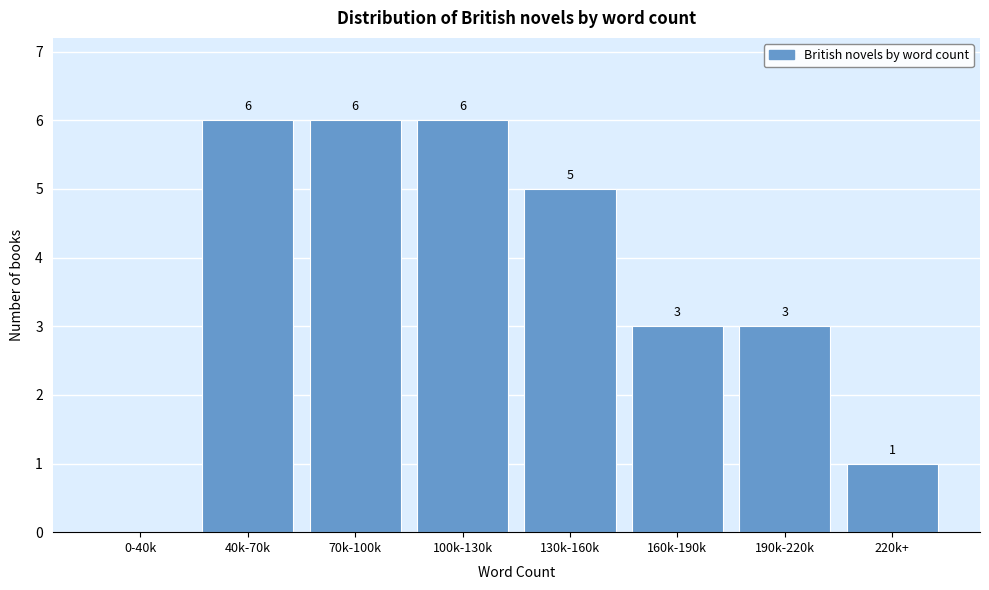

Reading left to right, what are all the values shown in this chart?

0-40k=0	40k-70k=6	70k-100k=6	100k-130k=6	130k-160k=5	160k-190k=3	190k-220k=3	220k+=1